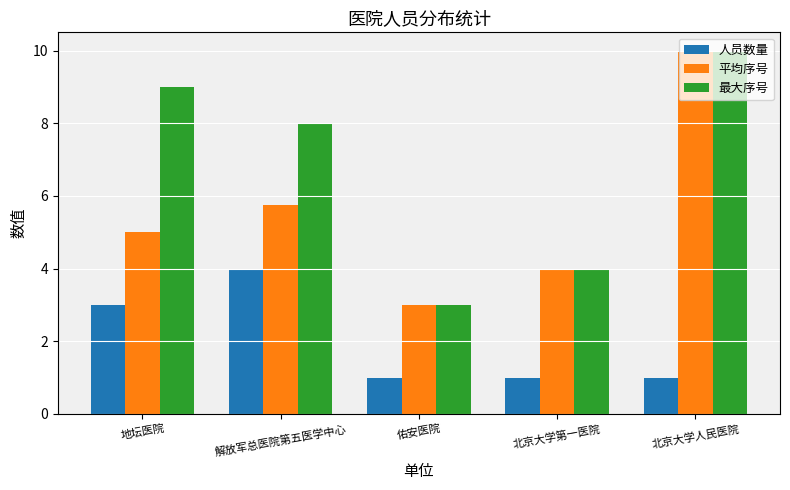

True or false: 最大序号 has a value of 14.1 at 解放军总医院第五医学中心.

False